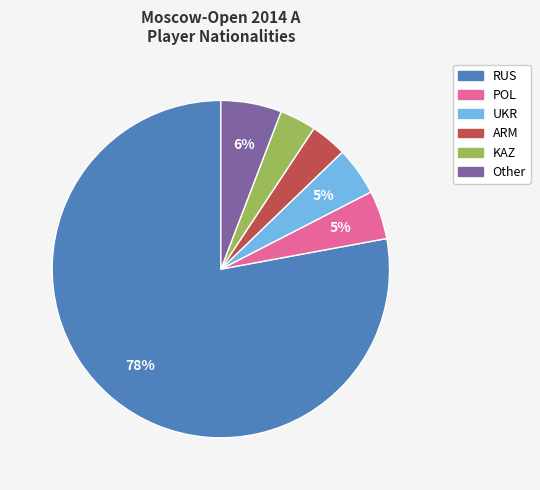

Combined, do POL and UKR account for over 50%?

No